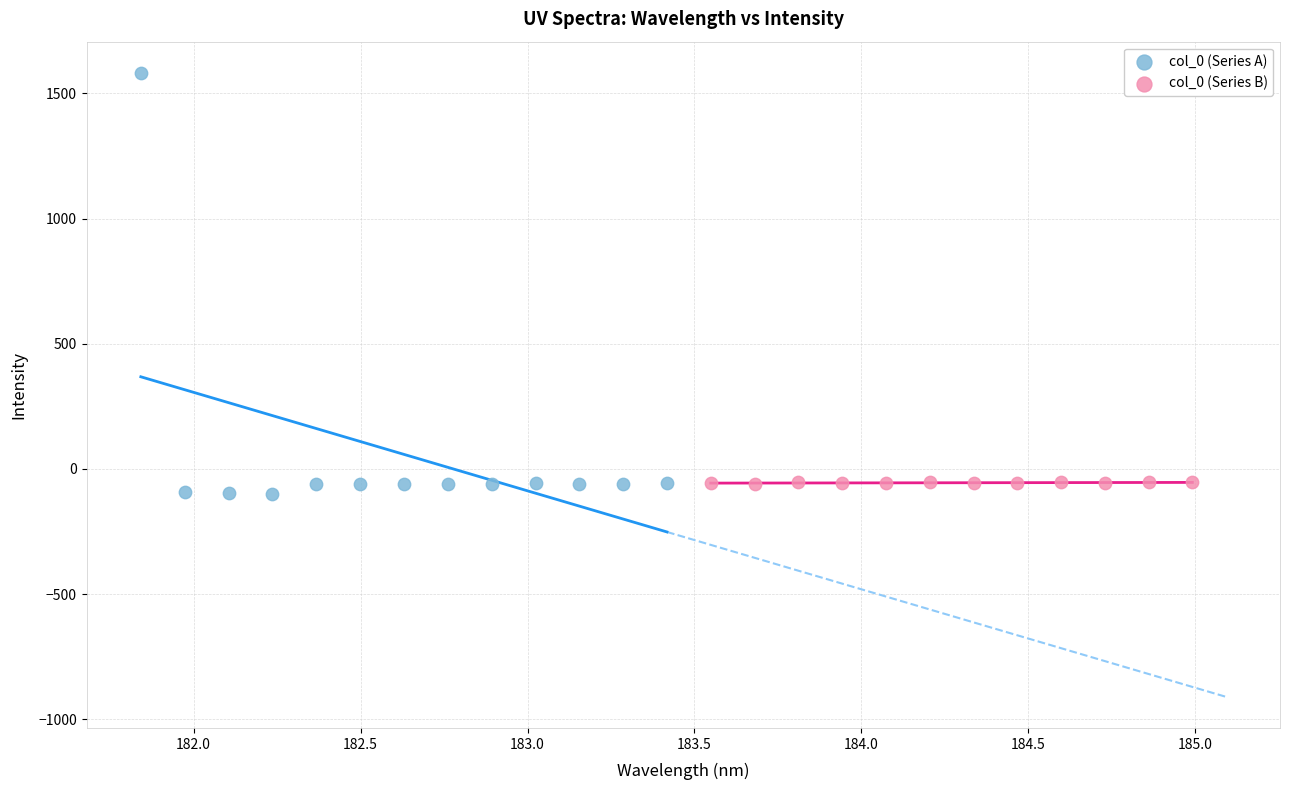

Which series reaches the maximum Y coordinate?

col_0 (Series A)